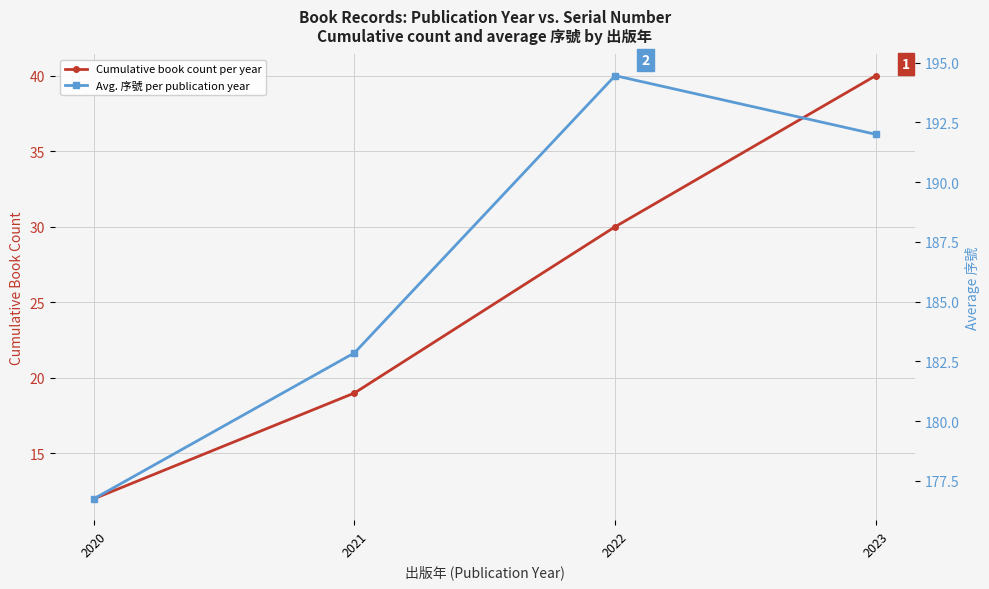

What are all the series names shown in the legend?

Cumulative book count per year, Avg. 序號 per publication year